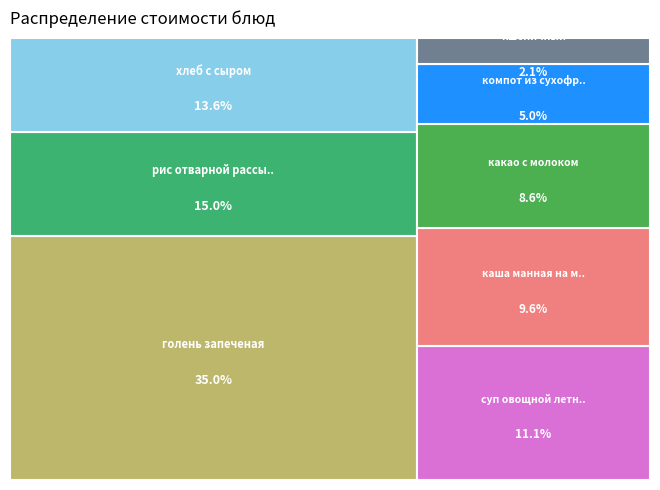

To the nearest percent, what is the difference between the компот из сухофруктов and пшеничный slice percentages?

3%